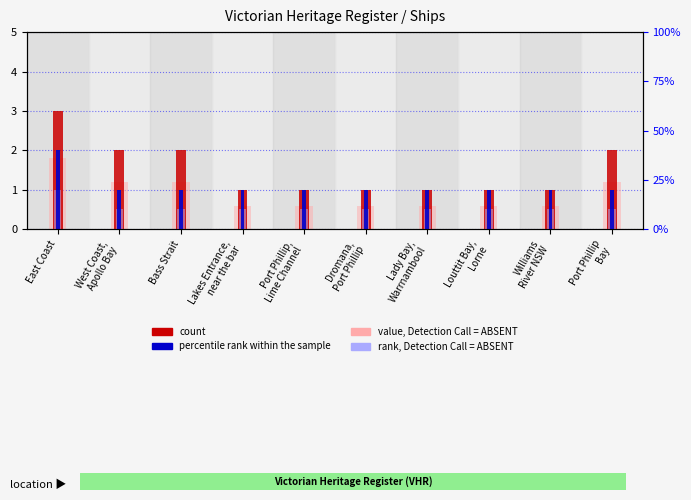

Is it true that rank, Detection Call = ABSENT equals 0.5 at Louttit Bay,
Lorne?

True